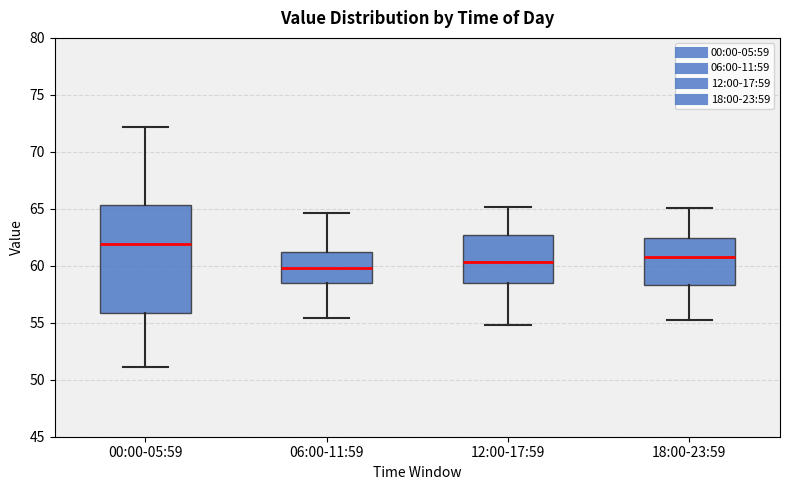

Reading left to right, read every box against the y-axis: the position of its median line, the range the box covers, and the ends of its whiskers. The values are not printed on the chart, so give them approximately, as read against the axis.

00:00-05:59: median 62.0, box 56.0 to 65.5, whiskers 51.0 to 72.0
06:00-11:59: median 60.0, box 58.5 to 61.0, whiskers 55.5 to 64.5
12:00-17:59: median 60.5, box 58.5 to 62.5, whiskers 55.0 to 65.0
18:00-23:59: median 61.0, box 58.5 to 62.5, whiskers 55.0 to 65.0